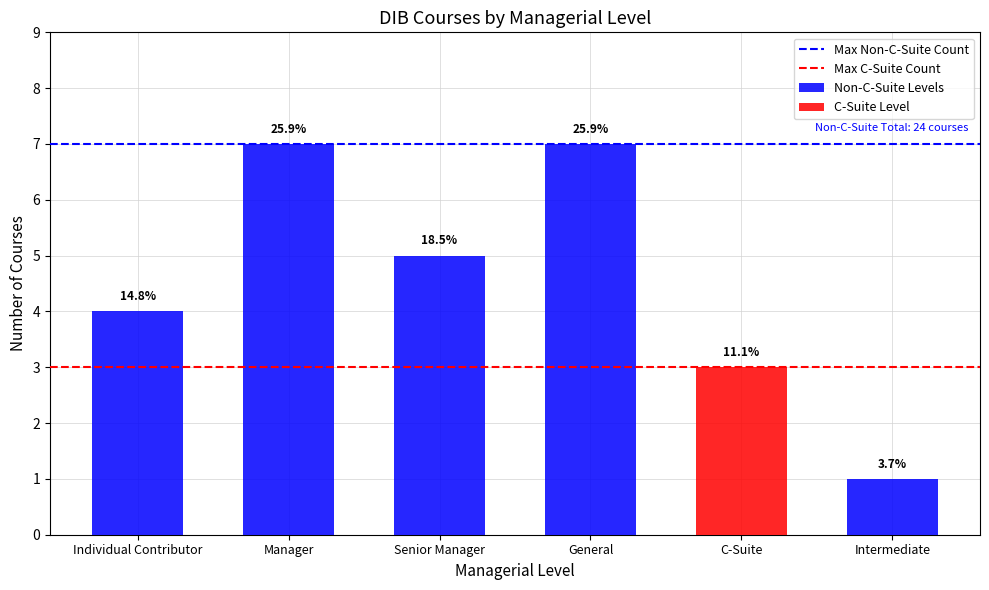

How many bars are there in total?

6